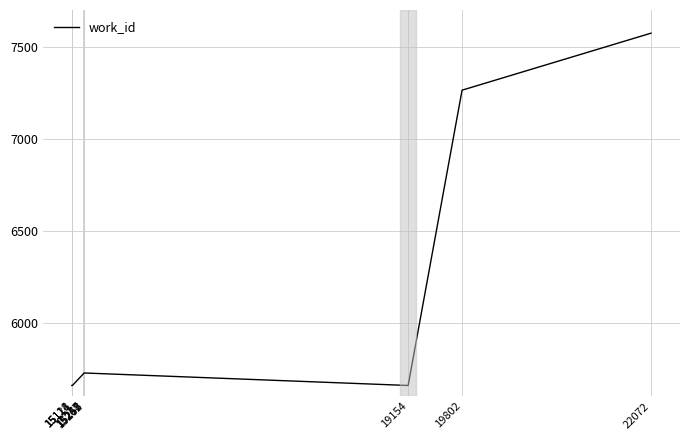

What is the change in value from 15114 to 22072?

+1916